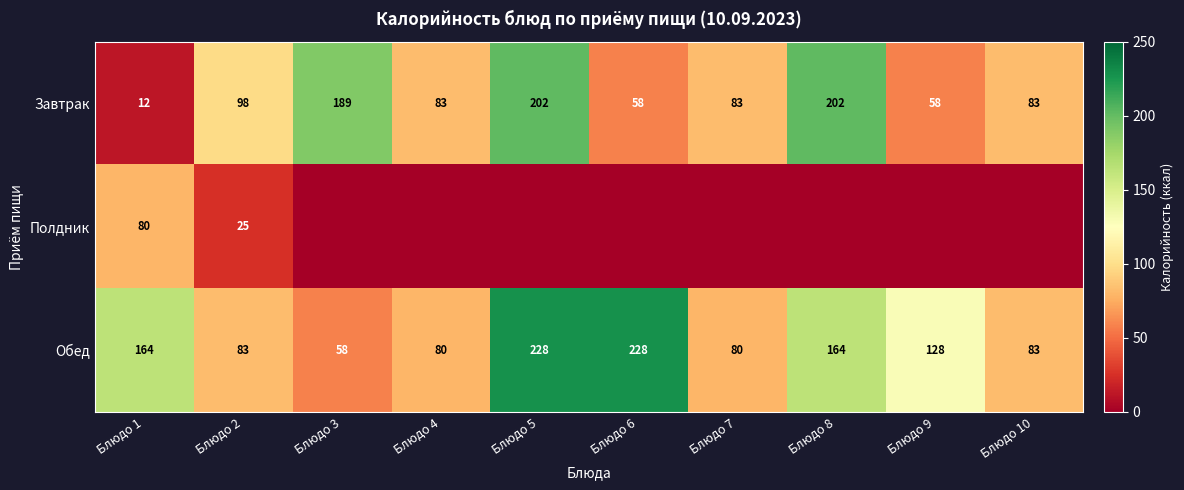

What is the highest value of the Обед series?

228